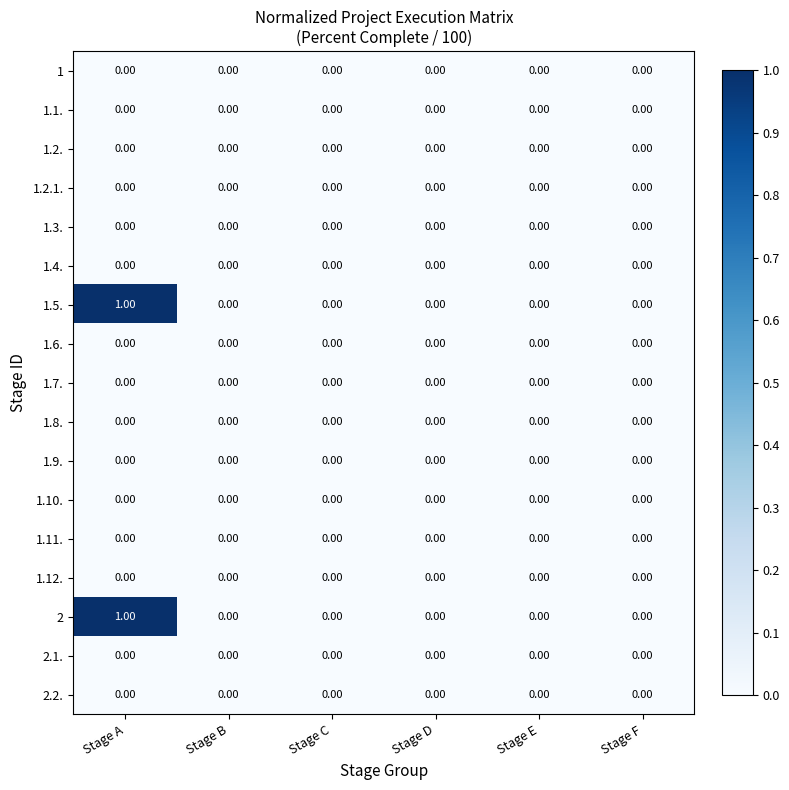

How many series are shown in this chart?

17